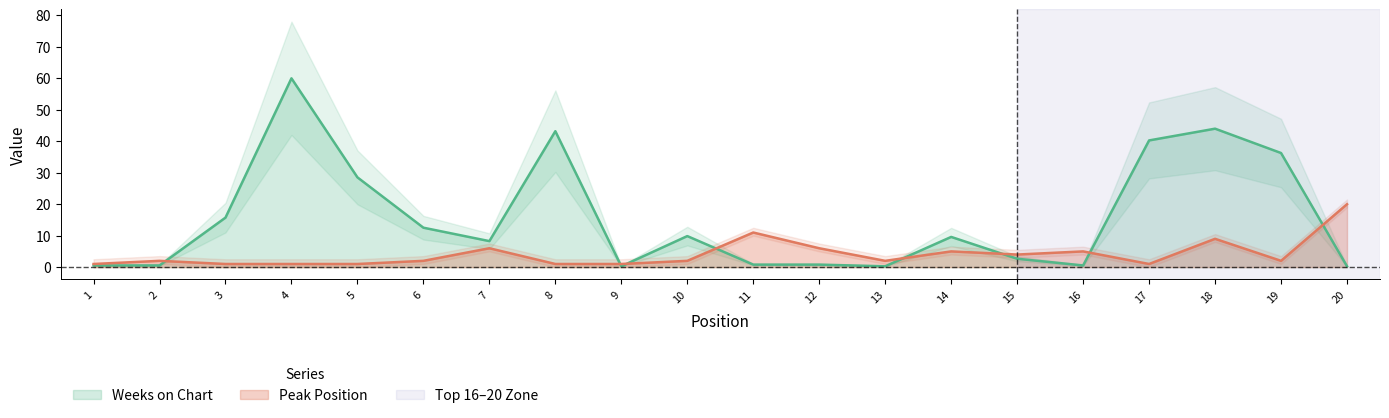

What is the total value across all series at 14?

14.6